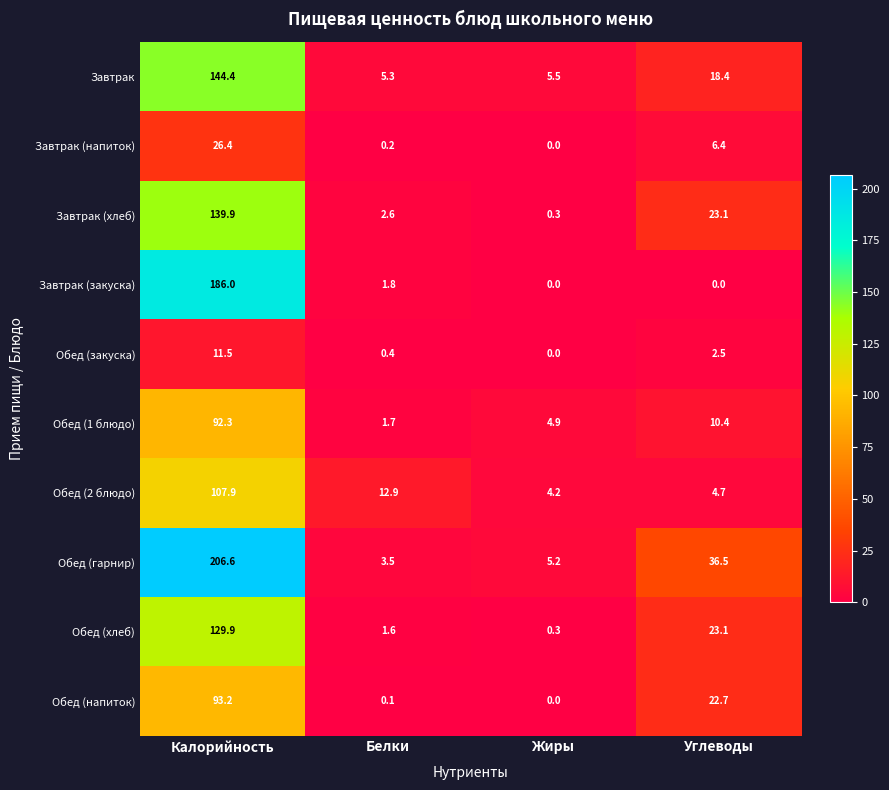

How many distinct data groups are displayed?

10